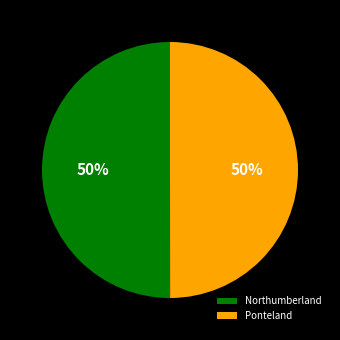

To the nearest percent, what is the average slice percentage?

50%